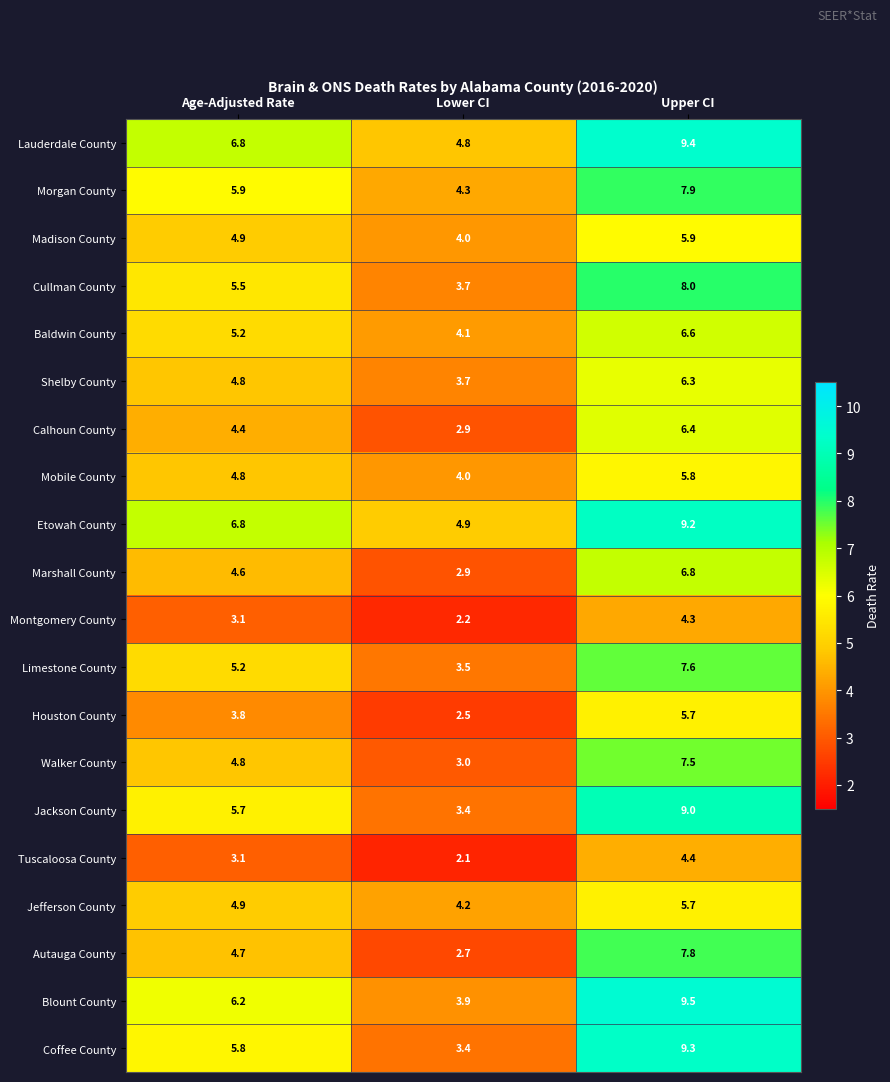

Where does the Walker County series first go above 4?

Age-Adjusted Rate